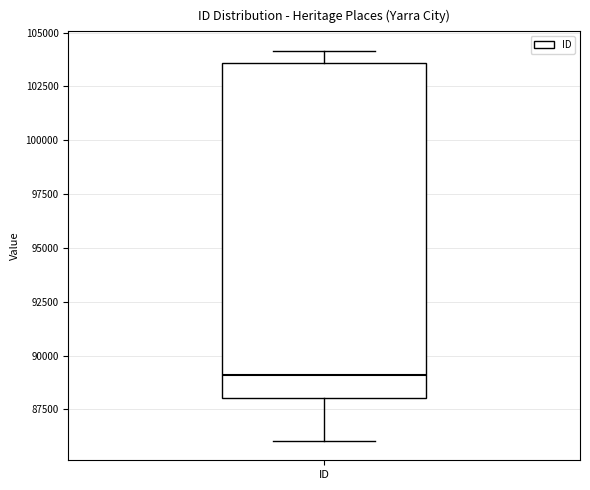

Transcribe this box plot: give where the median line is, the range the box spans, and where the two whiskers end, as read against the y-axis. The values are not printed on the chart, so give them approximately, as read against the axis.

median 89000, box 88000 to 103500, whiskers 86000 to 104000